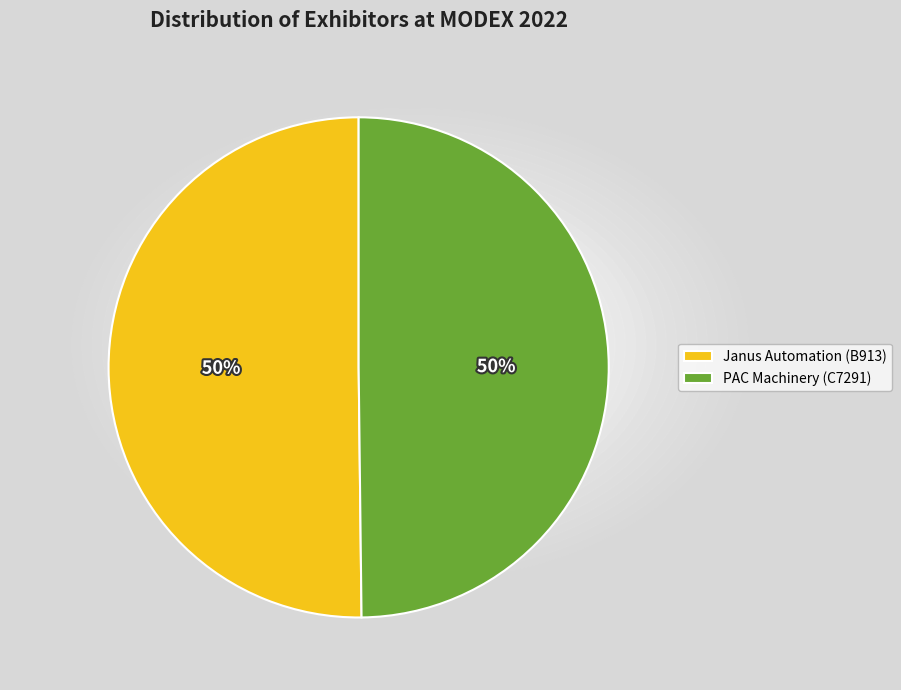

What is the ratio of the value at PAC Machinery (C7291) to the value at Janus Automation (B913)?

1.0